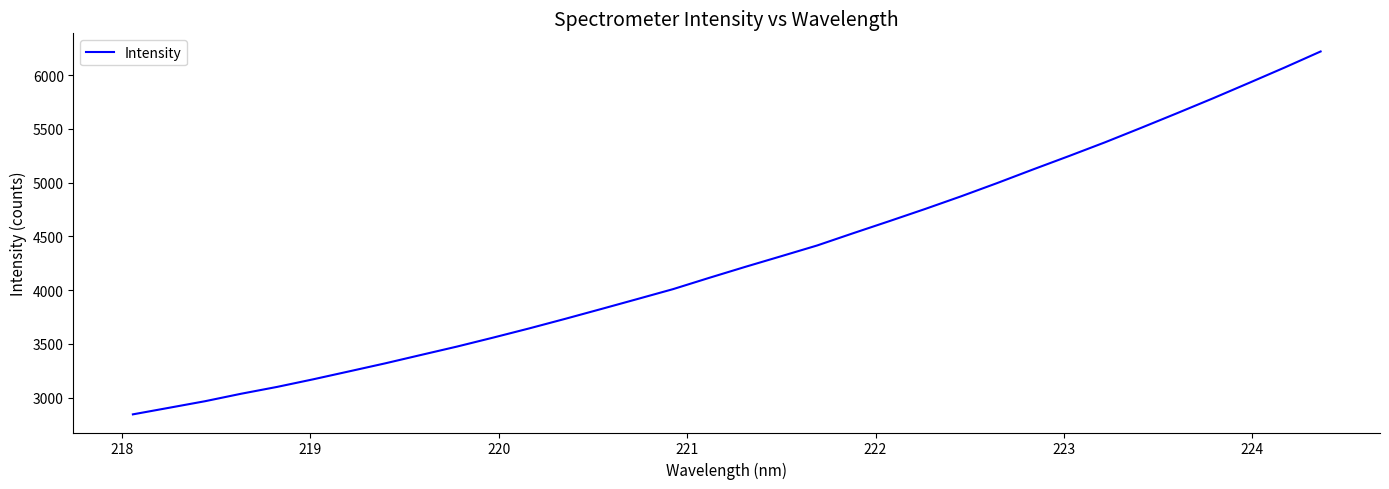

What is the smallest value displayed?

2844.4